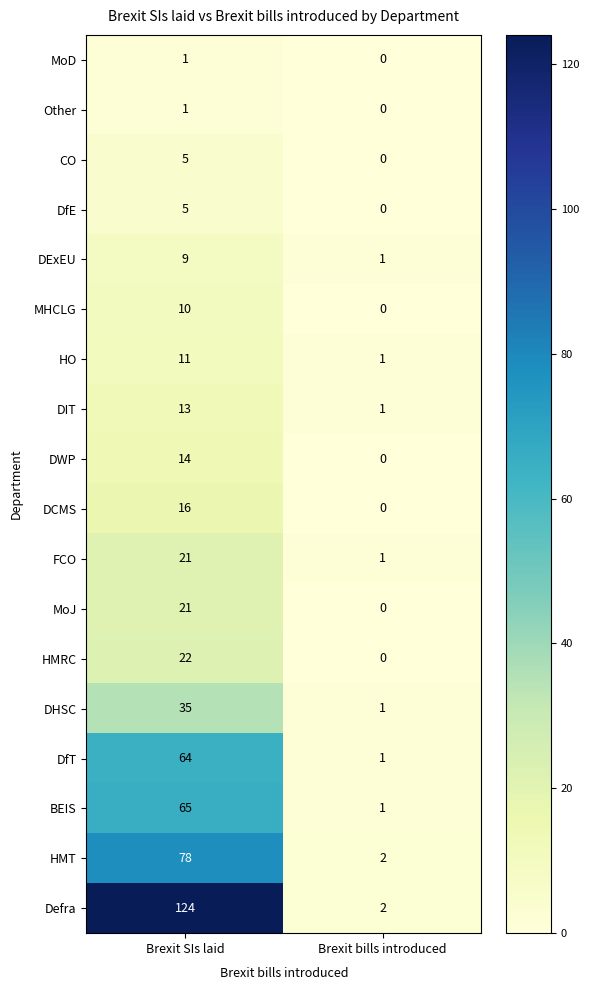

Count the number of data series in this chart.

18